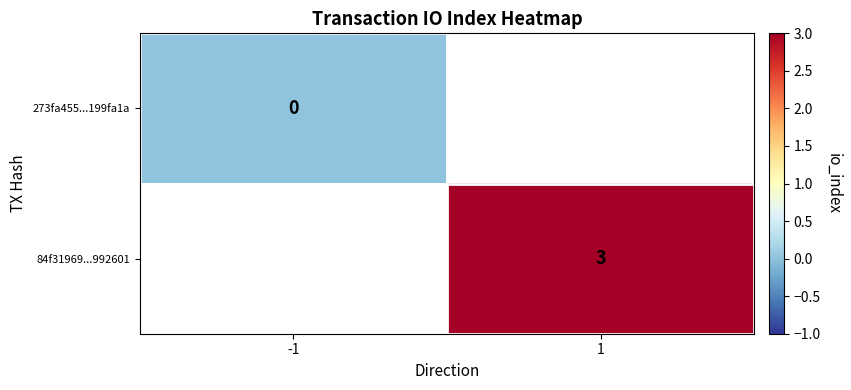

At which category does the chart reach its peak across all series?

1